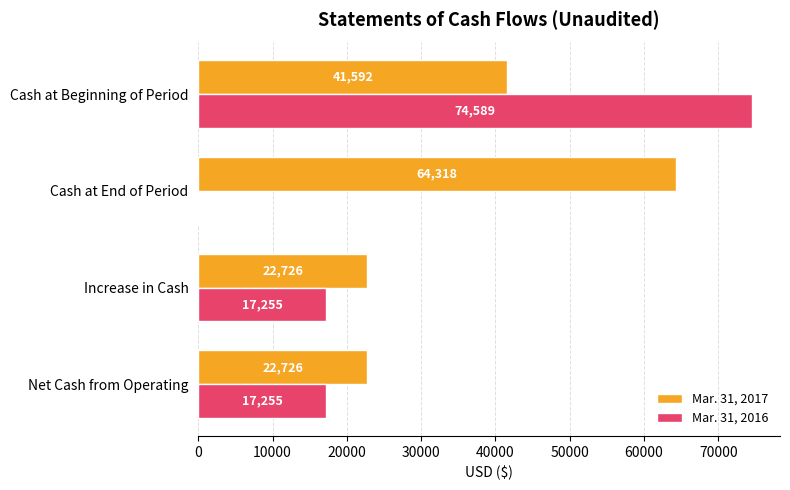

Where is Mar. 31, 2017 nearest to the value 43522?

Cash at Beginning of Period